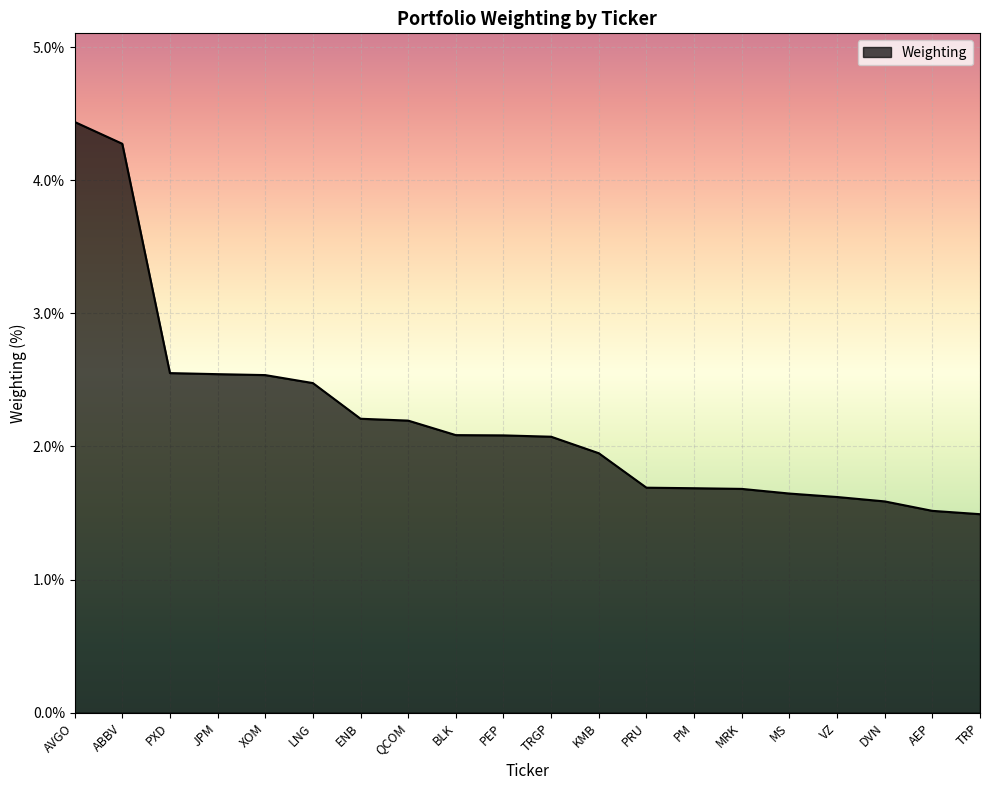

Which label corresponds to the largest value in the chart?

AVGO